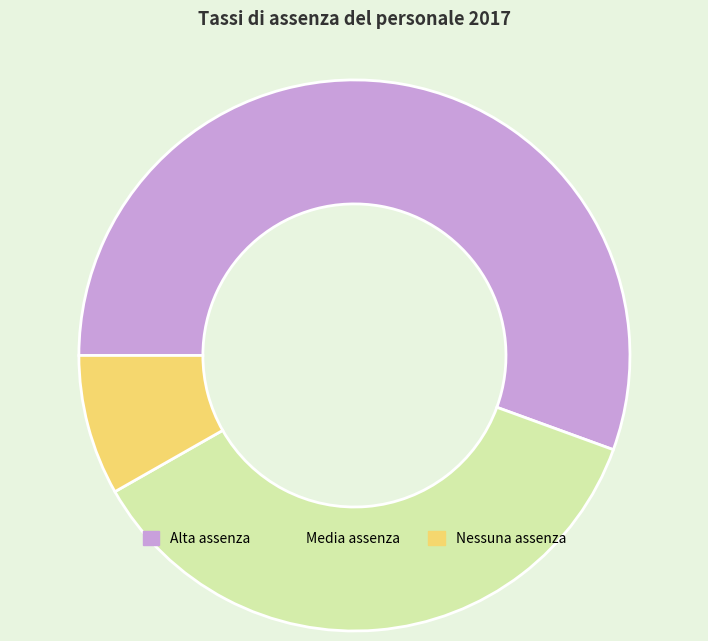

Is it true that Alta assenza is 49% of the pie?

False